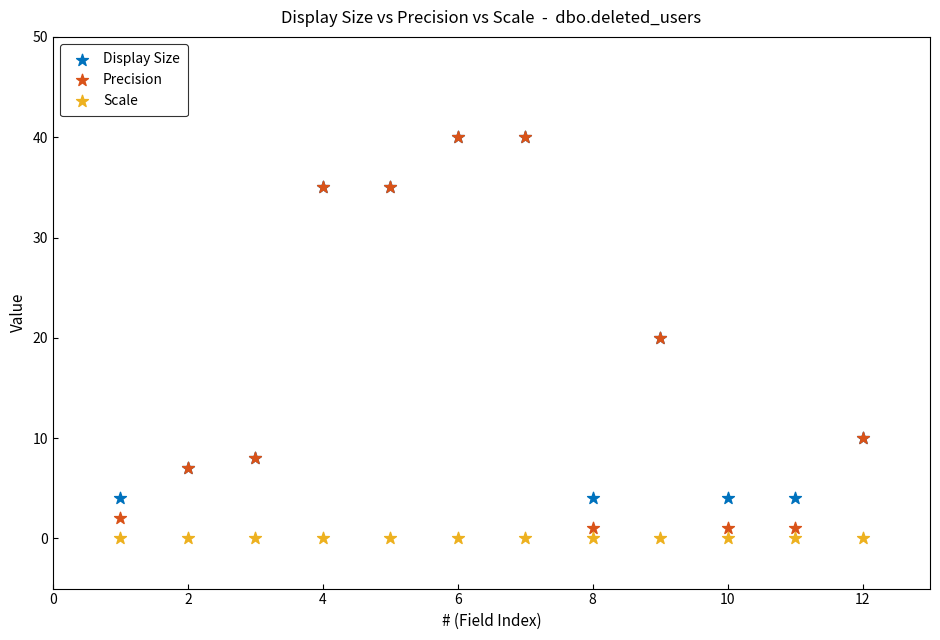

What are all the series names shown in the legend?

Display Size, Precision, Scale